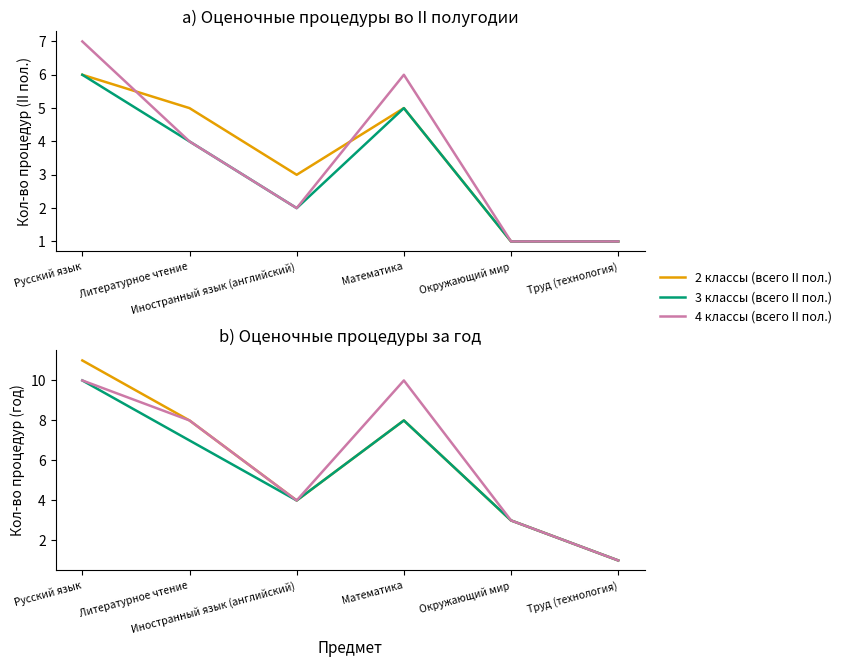

What are all the series names shown in the legend?

2 классы (всего II пол.), 3 классы (всего II пол.), 4 классы (всего II пол.), 2 классы (всего за год), 3 классы (всего за год), 4 классы (всего за год)